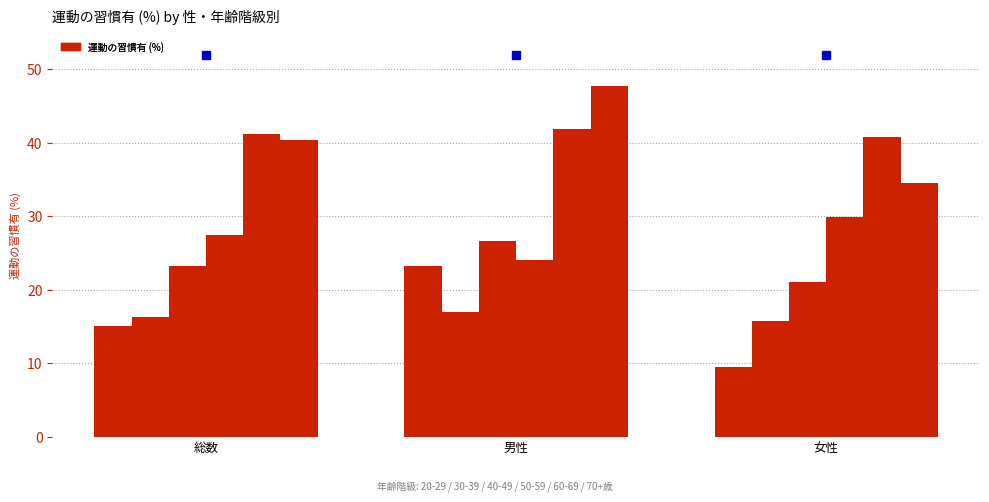

What is the value of the 30-39歳 bar at the 1st from the left?

16.2